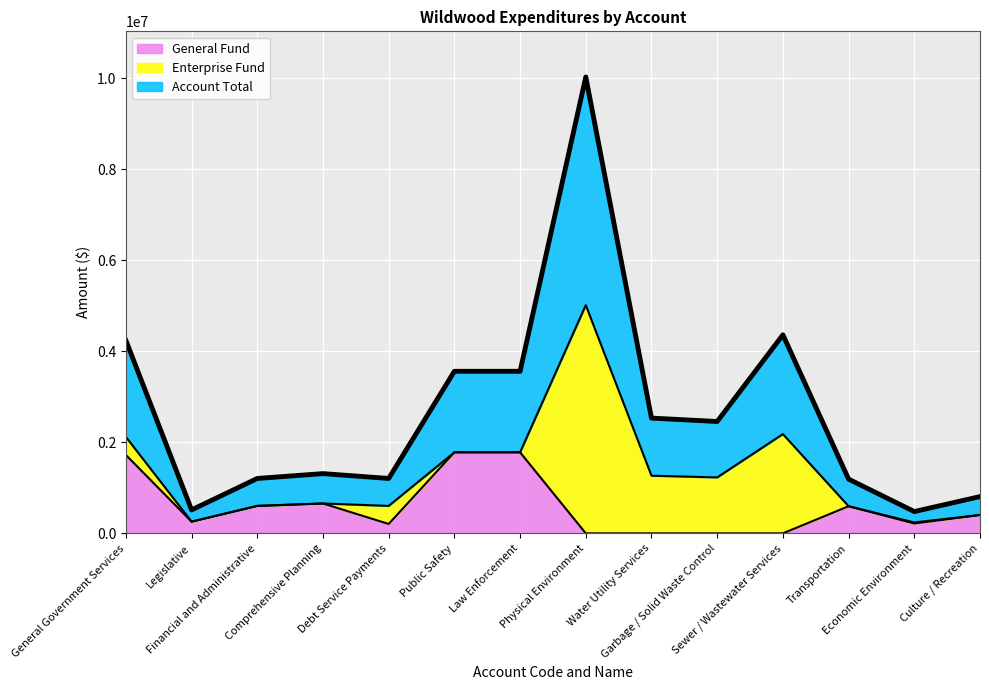

In General Fund, how many points are higher than both neighbors (excluding endpoints)?

2